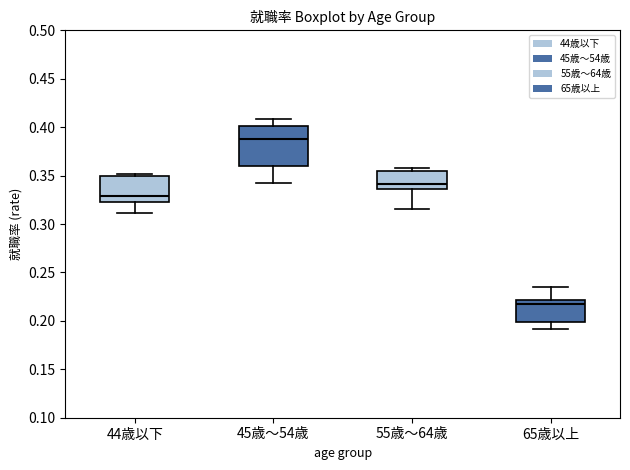

Reading left to right, read every box against the y-axis: the position of its median line, the range the box covers, and the ends of its whiskers. The values are not printed on the chart, so give them approximately, as read against the axis.

44歳以下: median 0.330, box 0.325 to 0.350, whiskers 0.310 to 0.350 (just above the box's upper edge)
45歳～54歳: median 0.390, box 0.360 to 0.400, whiskers 0.340 to 0.410
55歳～64歳: median 0.340, box 0.335 to 0.355, whiskers 0.315 to 0.360
65歳以上: median 0.220 (just below the box's upper edge), box 0.200 to 0.220, whiskers 0.190 to 0.235